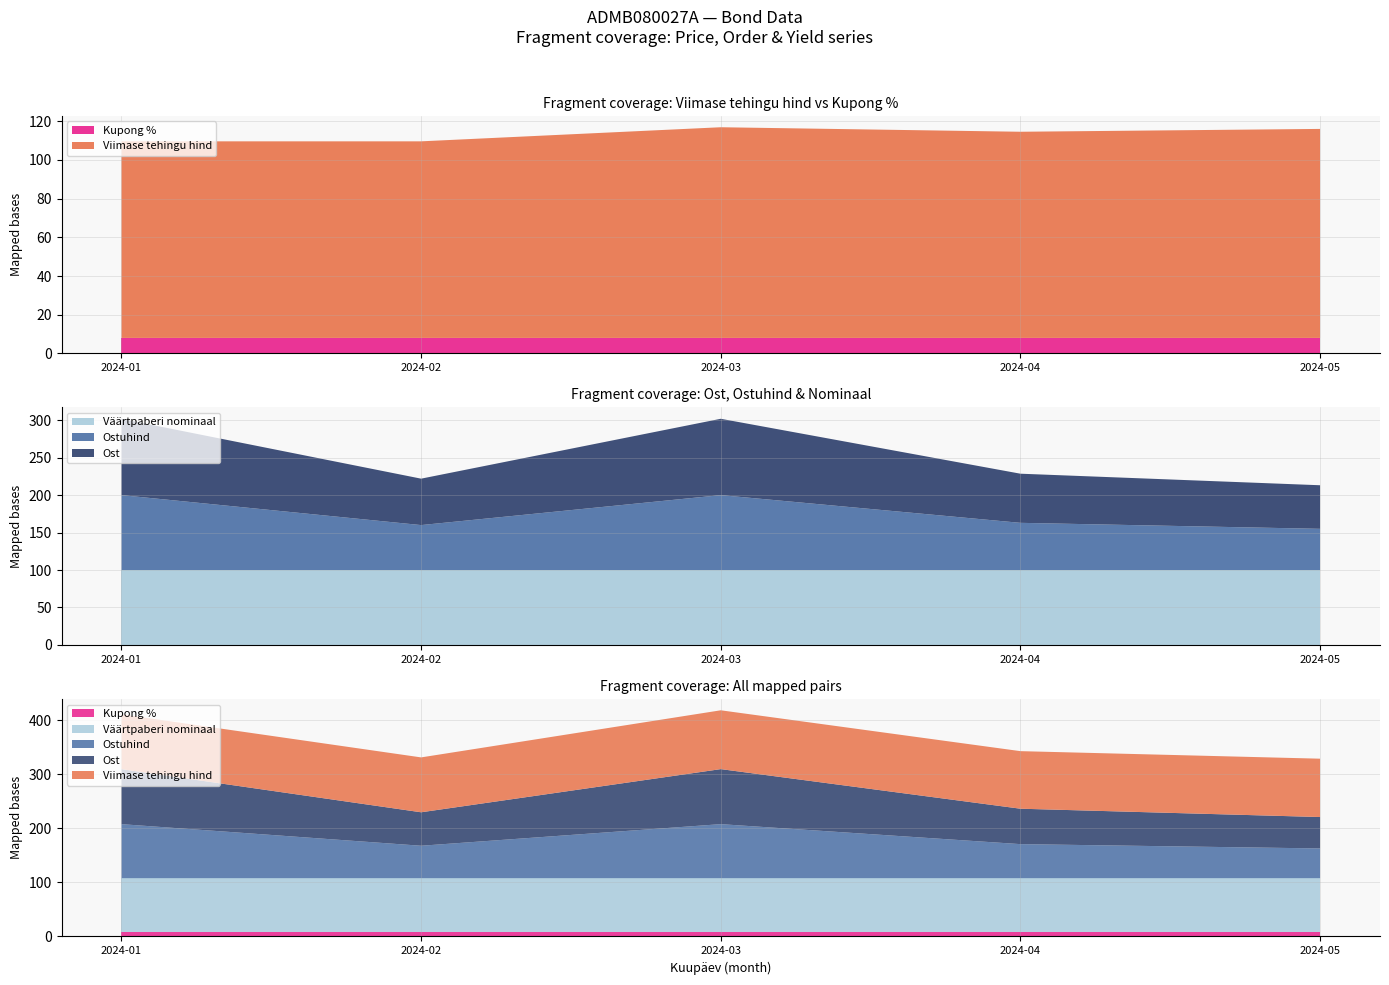

Reading left to right, transcribe all the data shown in this chart.

Viimase tehingu hind: 101.6	101.6	108.9	106.6	108.1
Ost: 101.8	62.0	101.9	65.6	58.2
Ostuhind: 100.0	60.0	100.0	63.0	55.0
Kupong %: 8.0	8.0	8.0	8.0	8.0
Väärtpaberi nominaal: 100.0	100.0	100.0	100.0	100.0